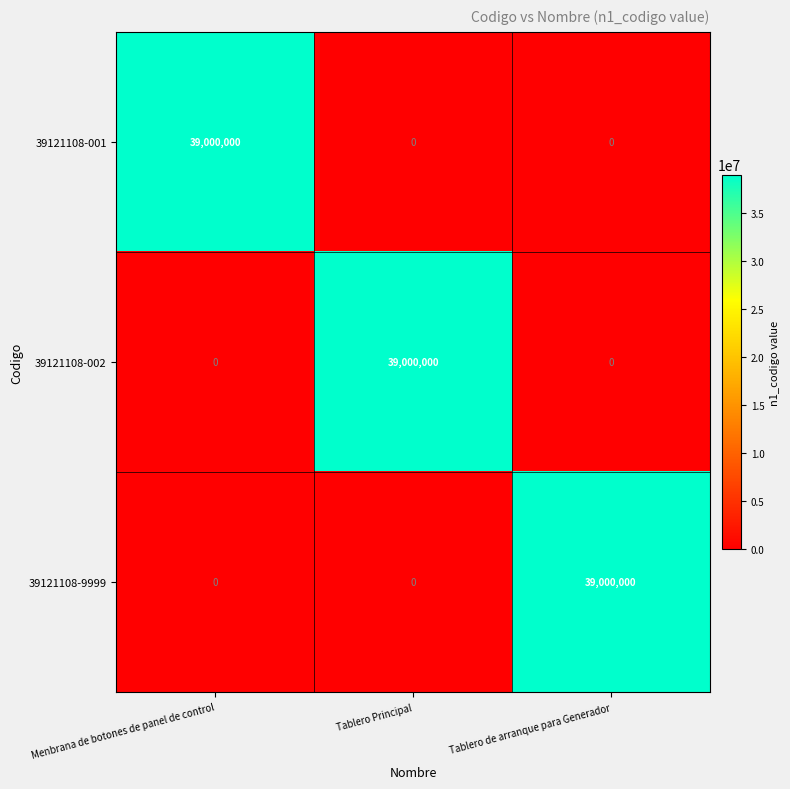

What is the greatest value displayed?

39000000